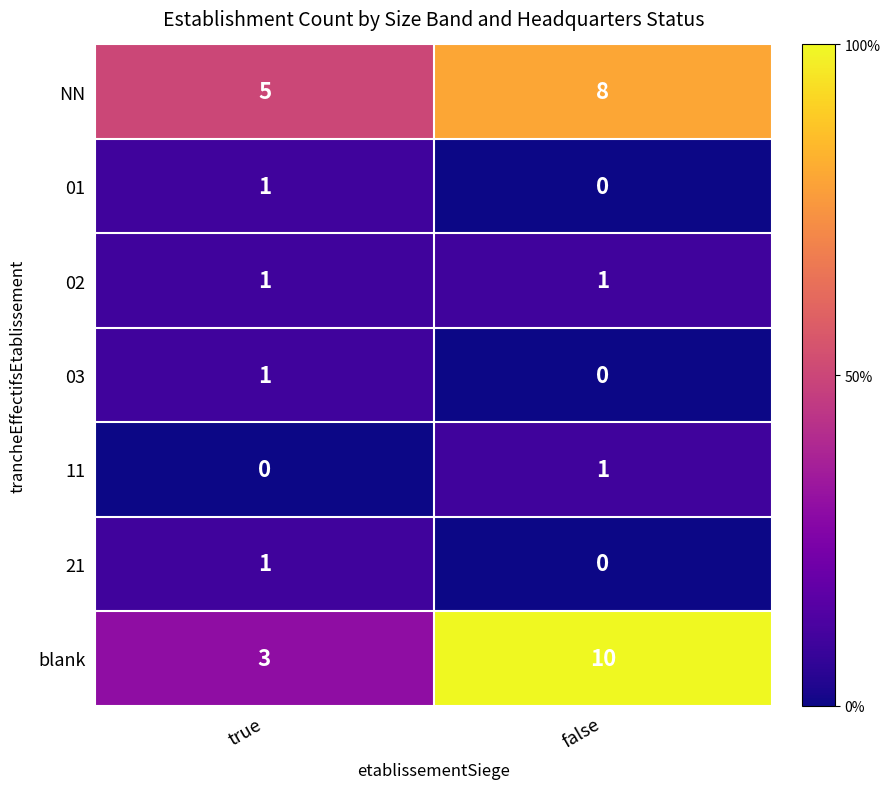

The blank series shows 7 at false. True or false?

False